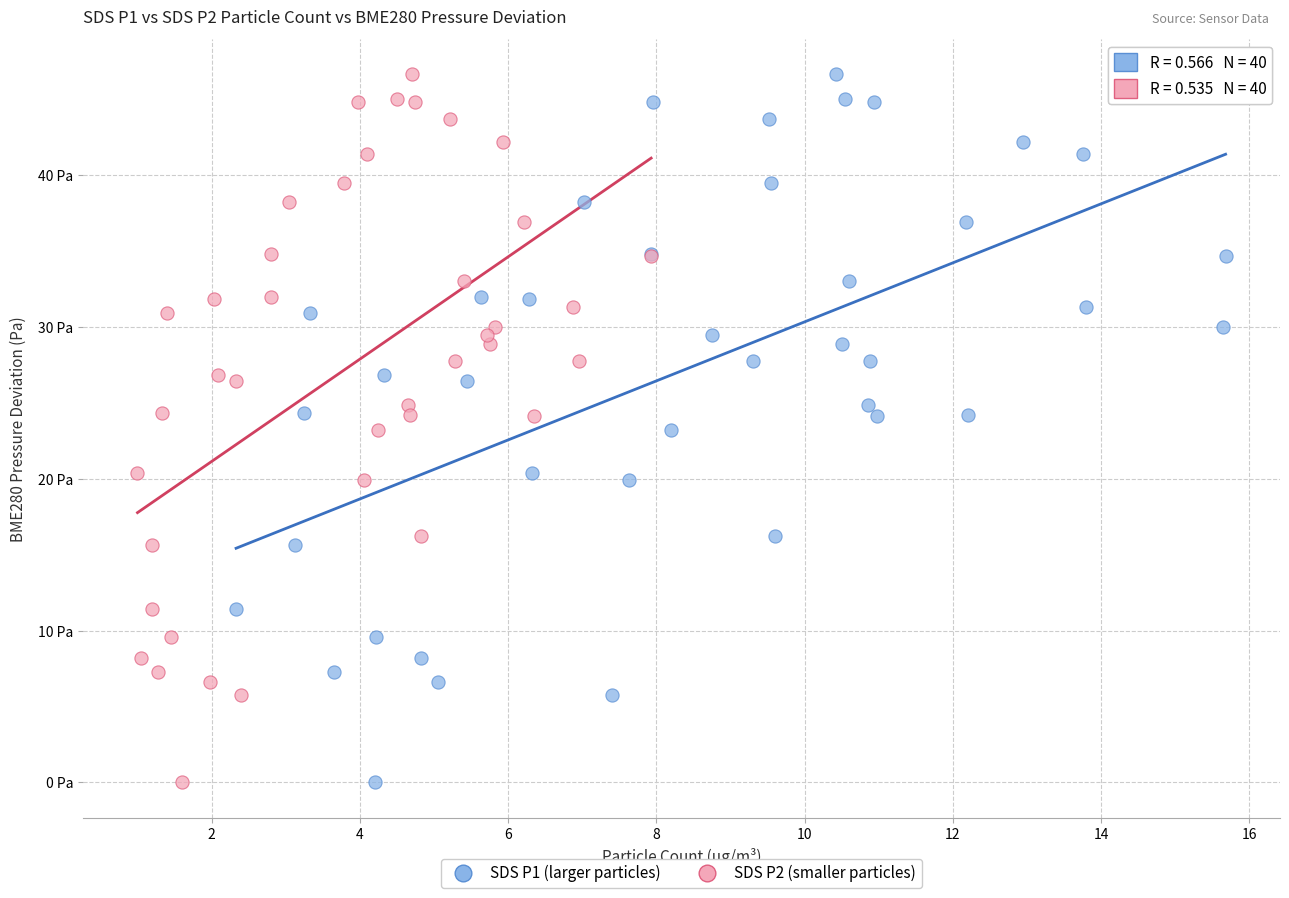

What are all the series names shown in the legend?

SDS P1 (larger particles), SDS P2 (smaller particles)